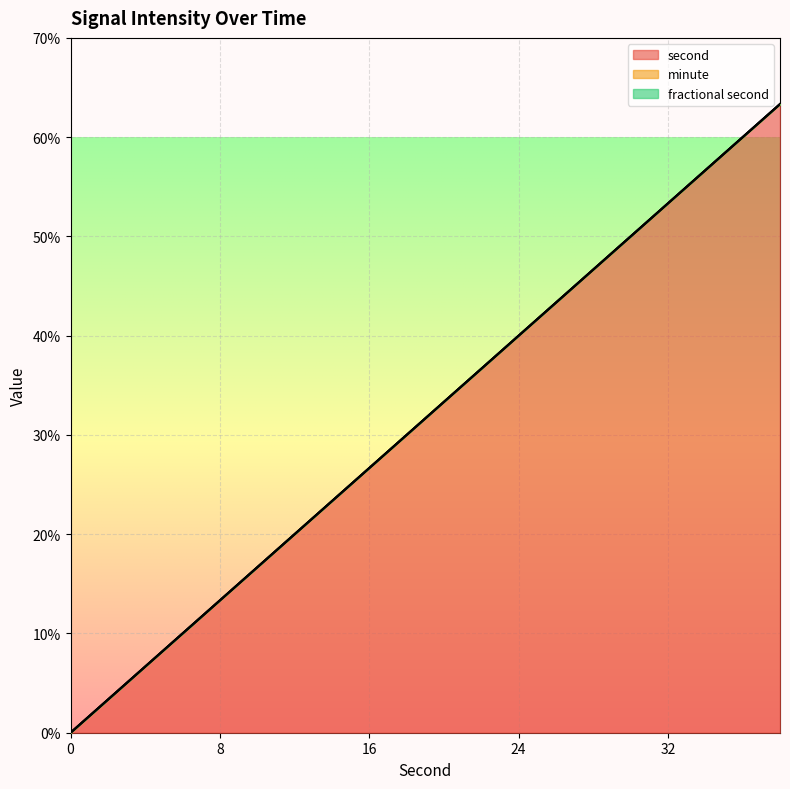

At which category is the sum across all series the highest?

38